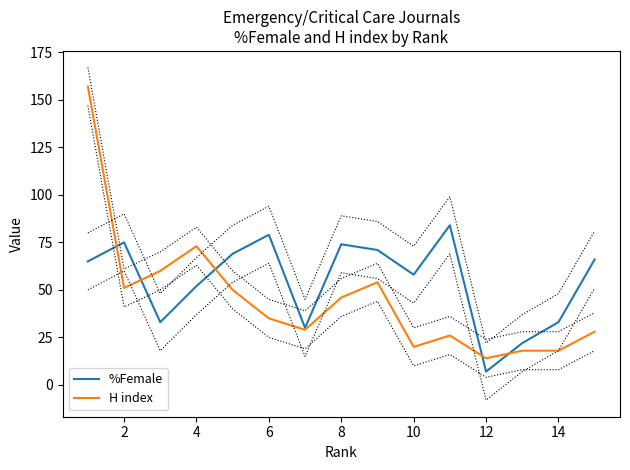

Which category has the lowest value in the %Female series?

12